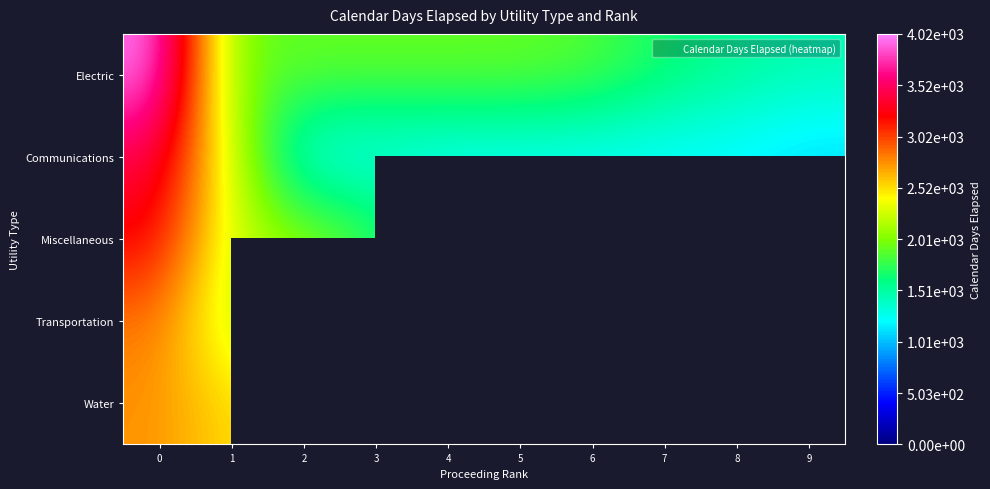

What is the minimum value for row_2?

1230.0